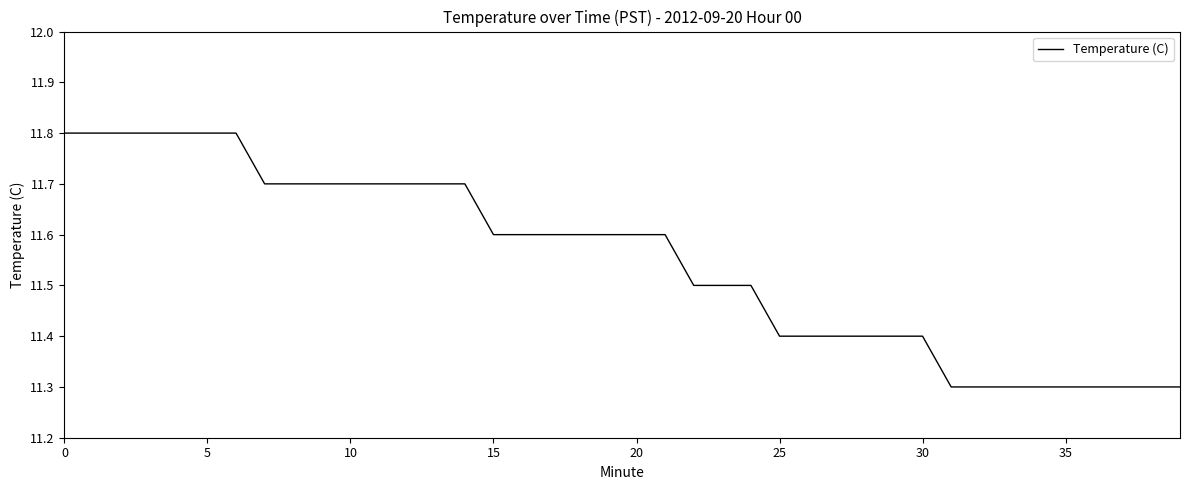

What is the maximum value shown in the chart?

11.8